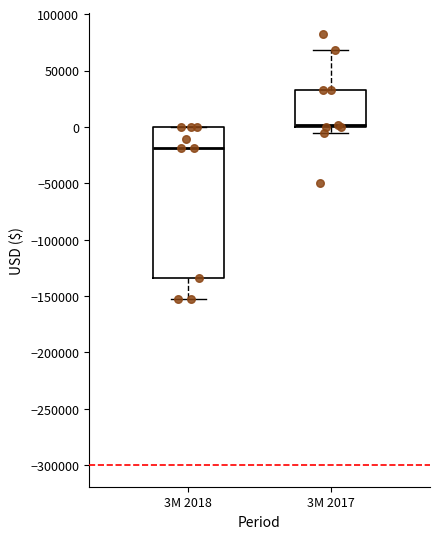

Which box has the lowest median line?

3M 2018